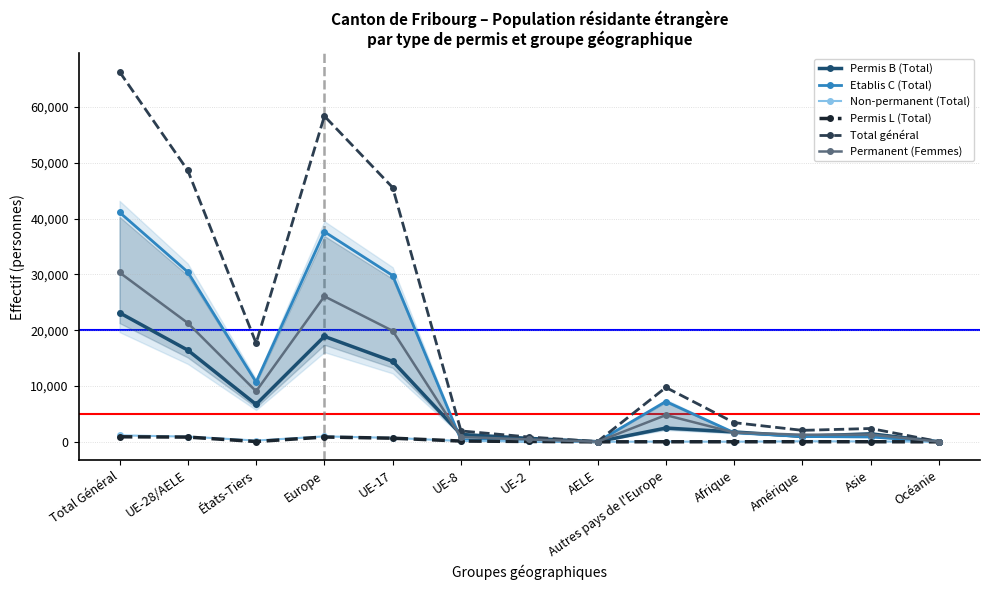

What is the lowest value of the Total général series?

46